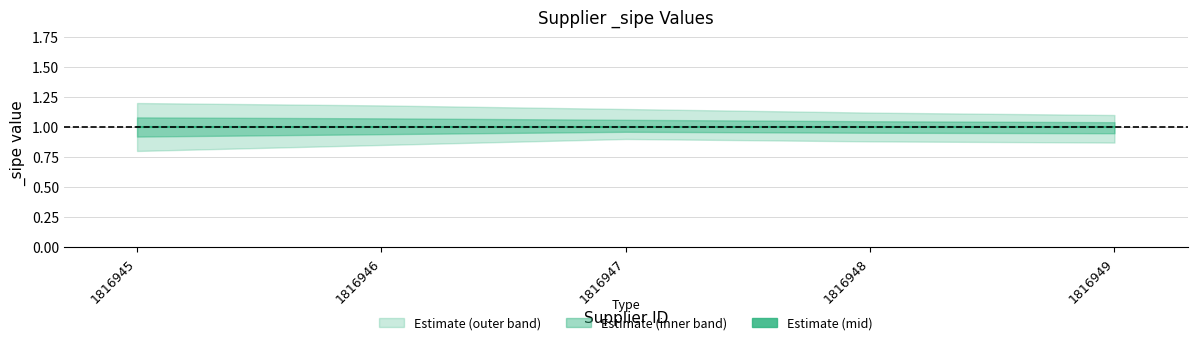

Which label corresponds to the largest value in the chart?

1816945